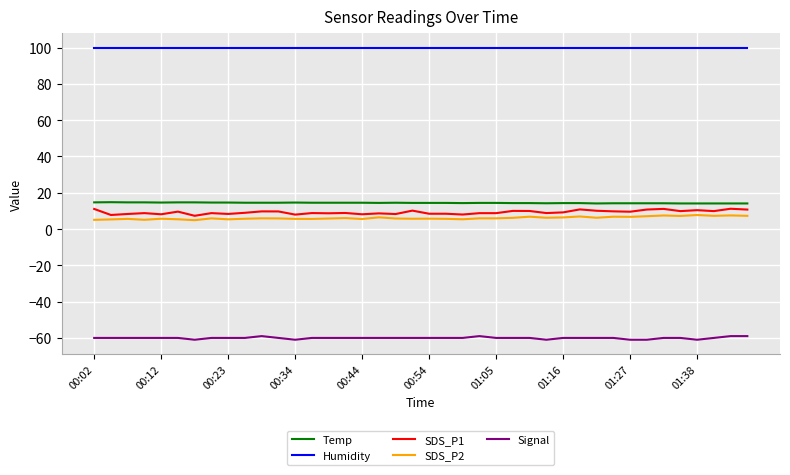

Which series has the largest total across all categories?

Humidity